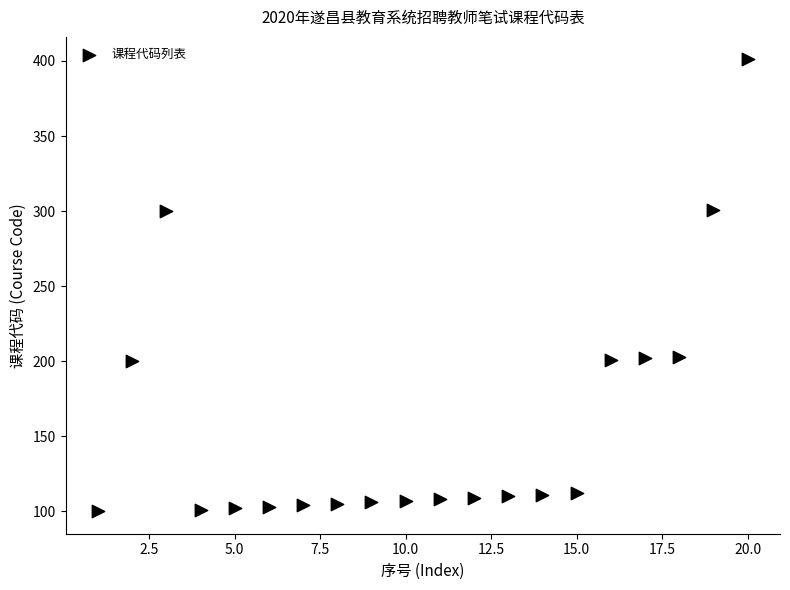

What is the range of X values (max minus min)?

19